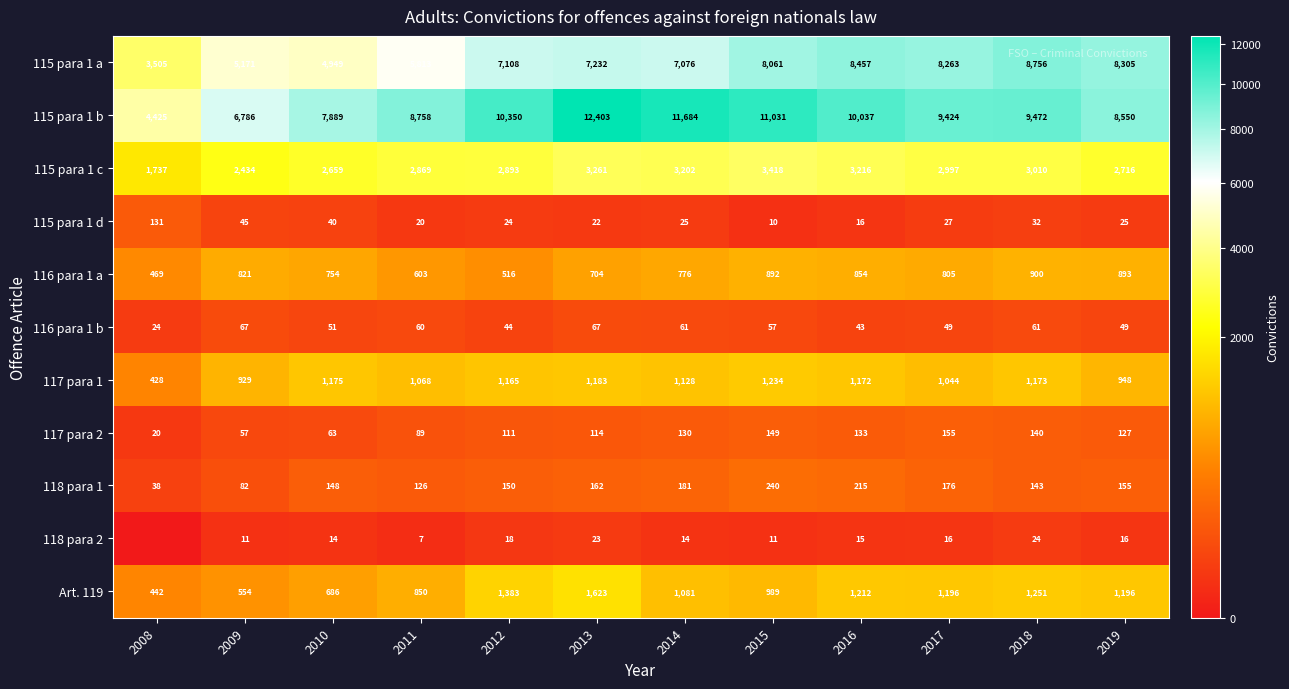

Which series changed the most between 2012 and 2019?

115 para 1 b